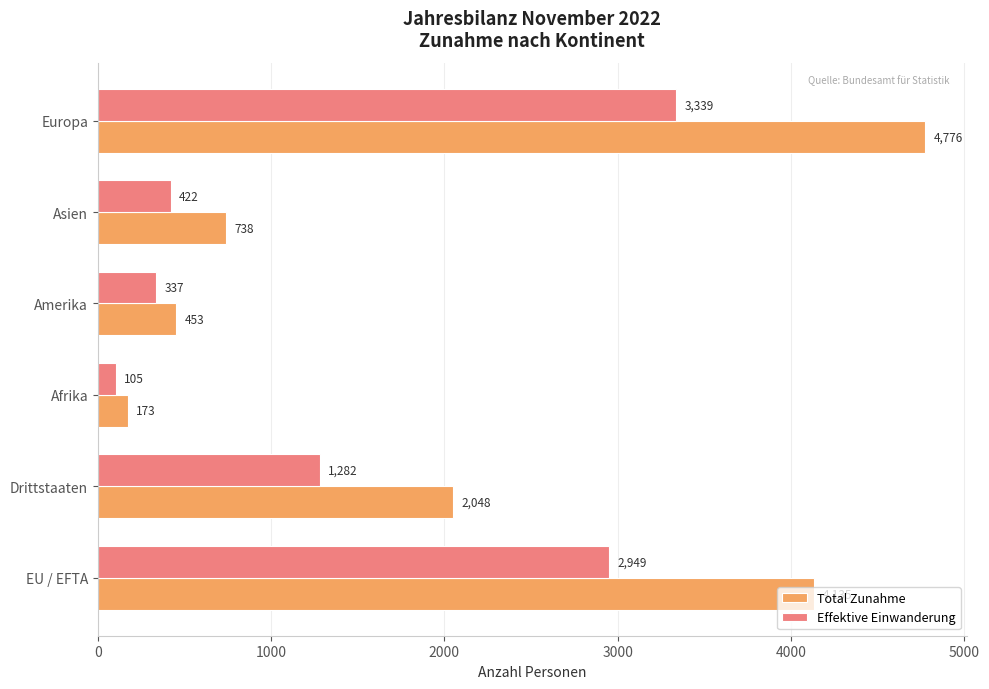

Which series has the widest spread of values?

Total Zunahme